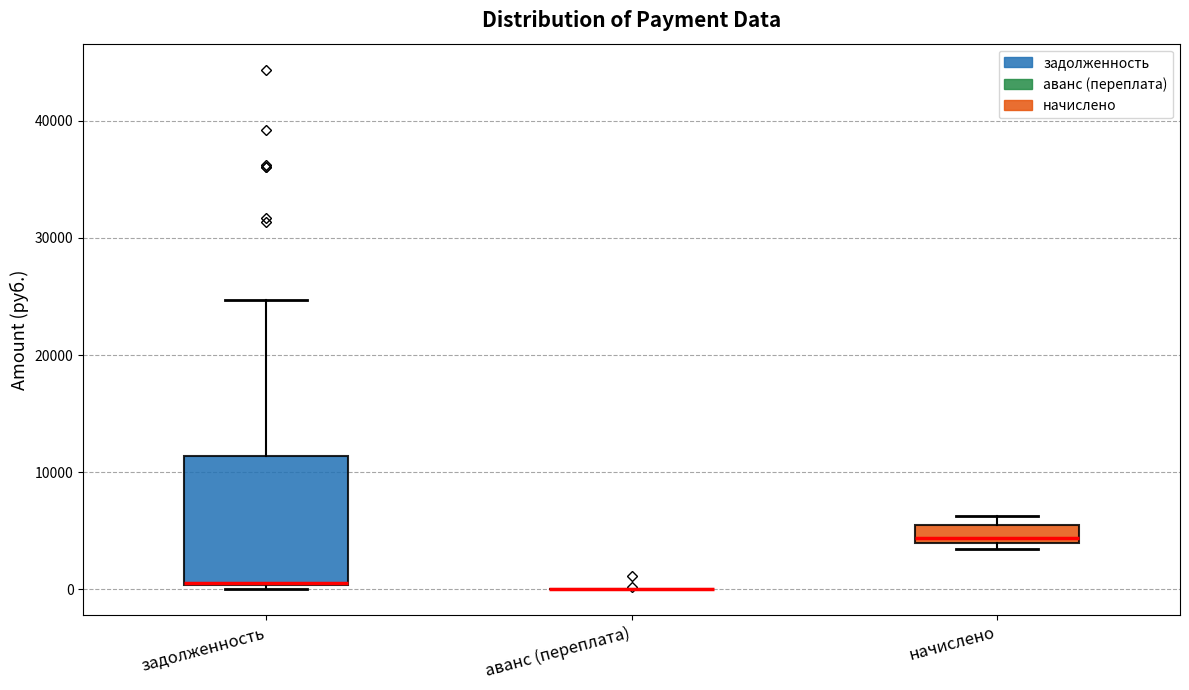

Reading left to right, transcribe this box plot: for each box, give where its median line is, the range the box spans, and where its two whiskers end, as read against the y-axis. The values are not printed on the chart, so give them approximately, as read against the axis.

задолженность: median 1000 (drawn on the box's lower edge), box 0 to 11000, whiskers 0 (just below the box's lower edge) to 25000
аванс (переплата): box collapsed to a line at 0, whiskers 0 to 0
начислено: median 4000 (just above the box's lower edge), box 4000 to 5000, whiskers 3000 to 6000